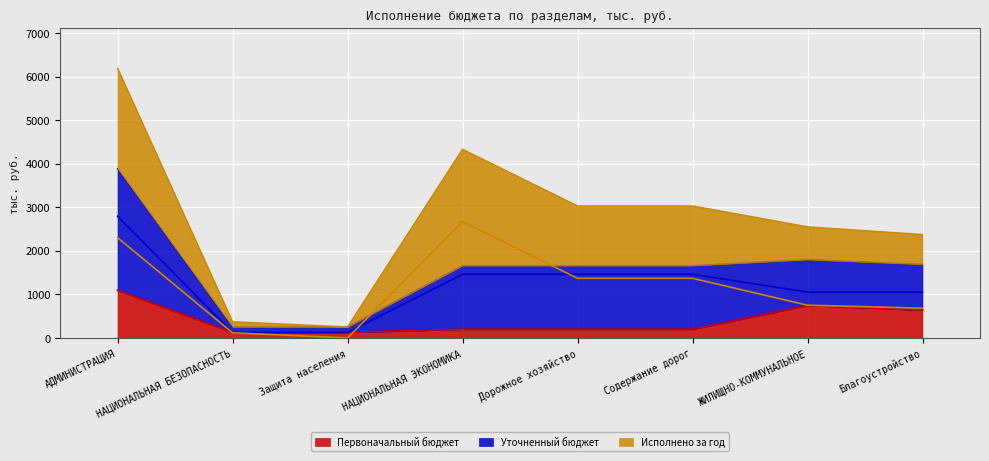

How many intersections are there between Уточненный бюджет and Исполнено за год?

2